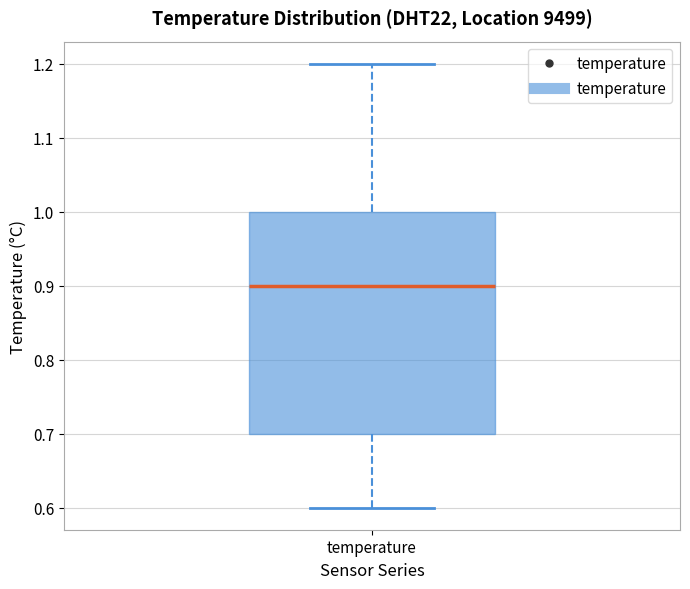

Transcribe this box plot: give where the median line is, the range the box spans, and where the two whiskers end, as read against the y-axis. The values are not printed on the chart, so give them approximately, as read against the axis.

median 0.9, box 0.7 to 1.0, whiskers 0.6 to 1.2